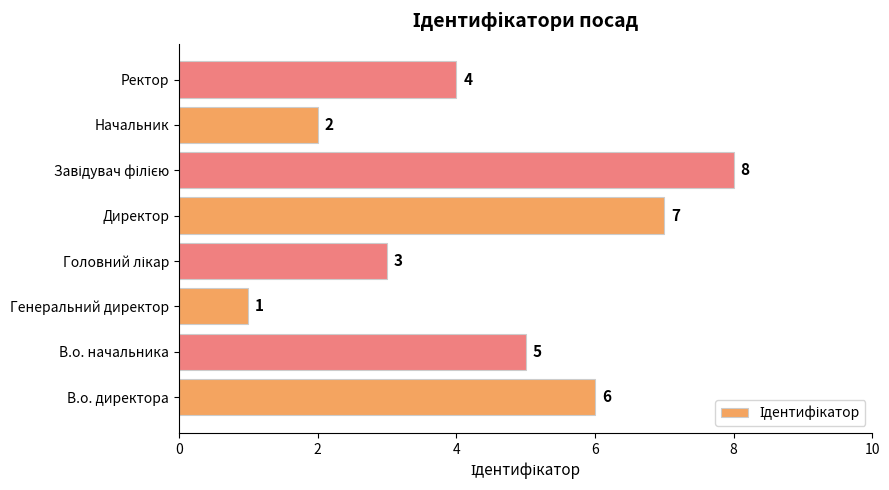

What is the maximum value shown in the chart?

8